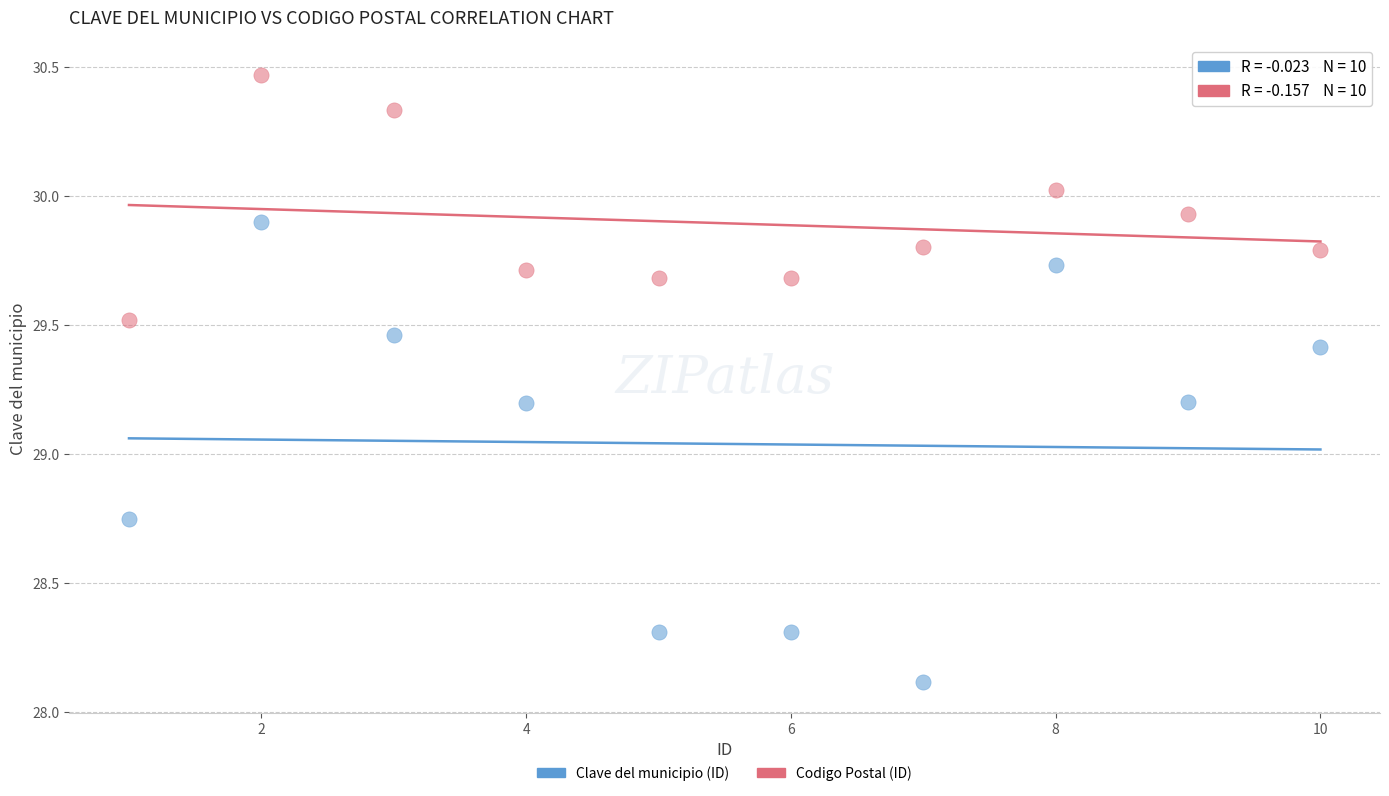

Which series has the largest Y range (max minus min)?

Clave del municipio (ID)